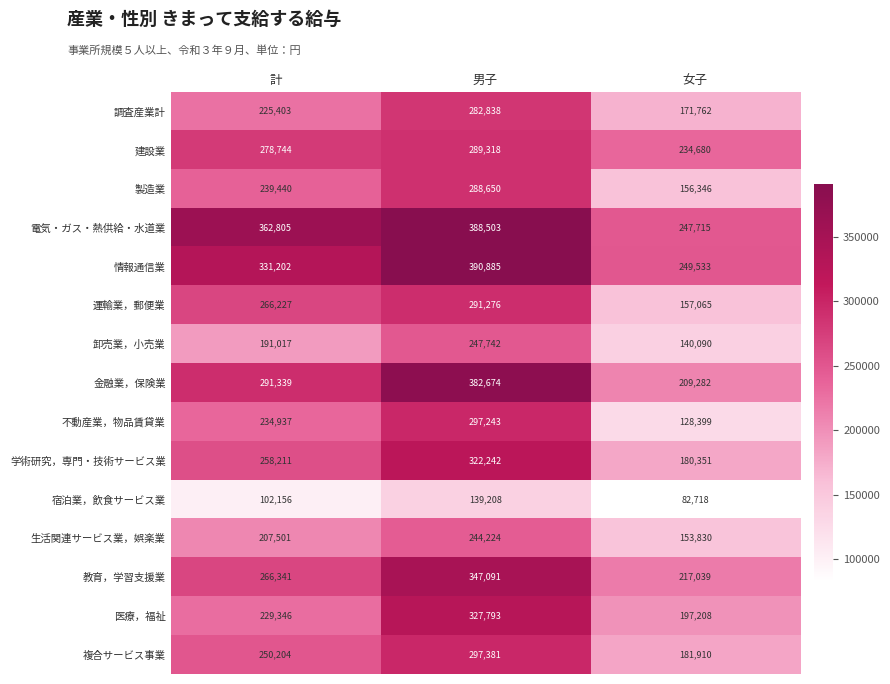

Rank the series by their maximum value, from lowest to highest.

宿泊業，飲食サービス業, 生活関連サービス業，娯楽業, 卸売業，小売業, 調査産業計, 製造業, 建設業, 運輸業，郵便業, 不動産業，物品賃貸業, 複合サービス事業, 学術研究，専門・技術サービス業, 医療，福祉, 教育，学習支援業, 金融業，保険業, 電気・ガス・熱供給・水道業, 情報通信業